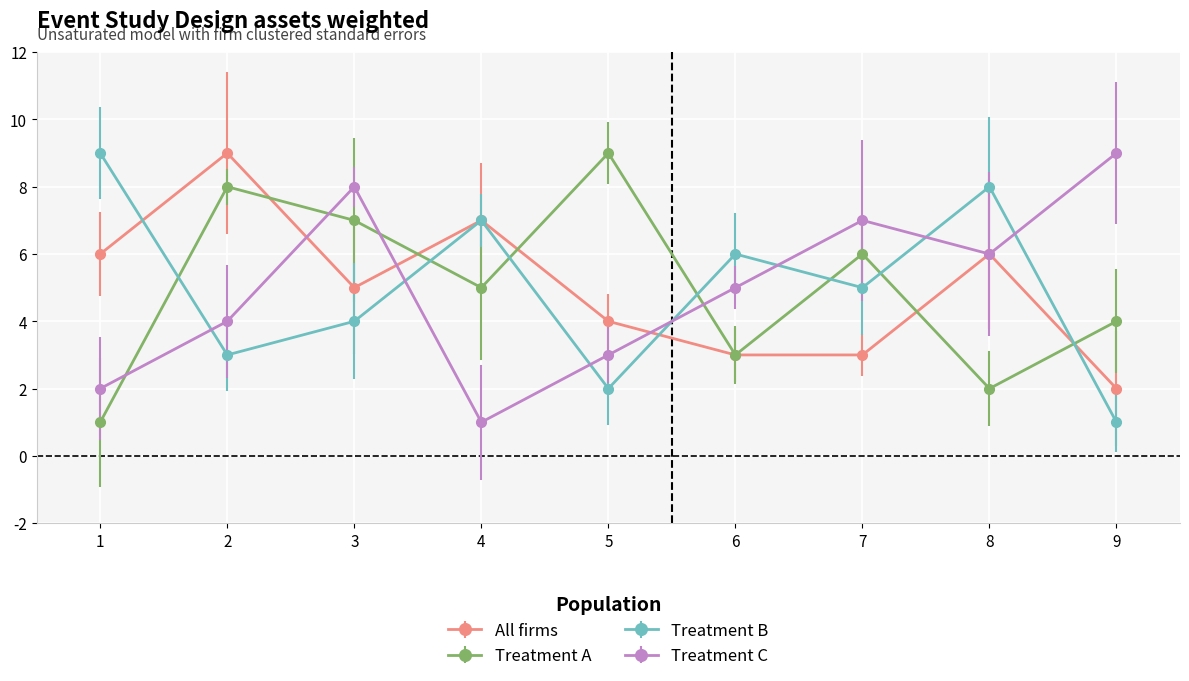

True or false: Treatment B and Treatment C cross at least once.

True